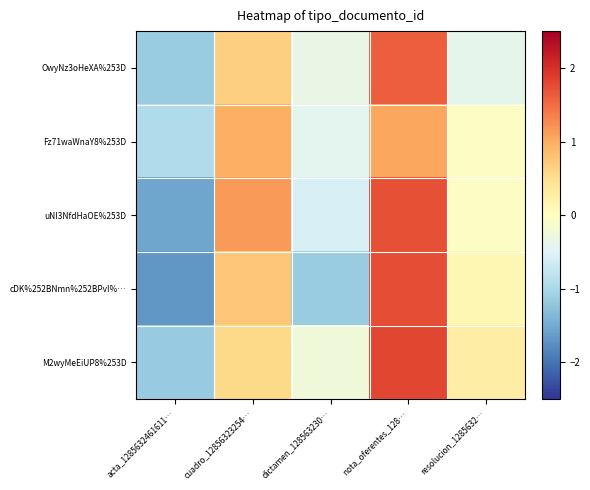

What is the spread (max minus min) of values at resolucion_1285632…?

0.7